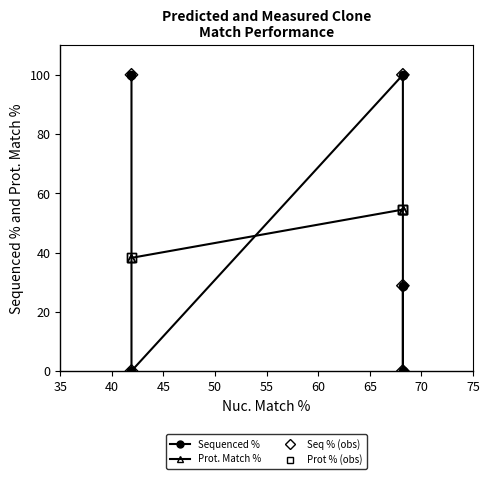

Which series reaches the minimum Y coordinate?

Sequenced %